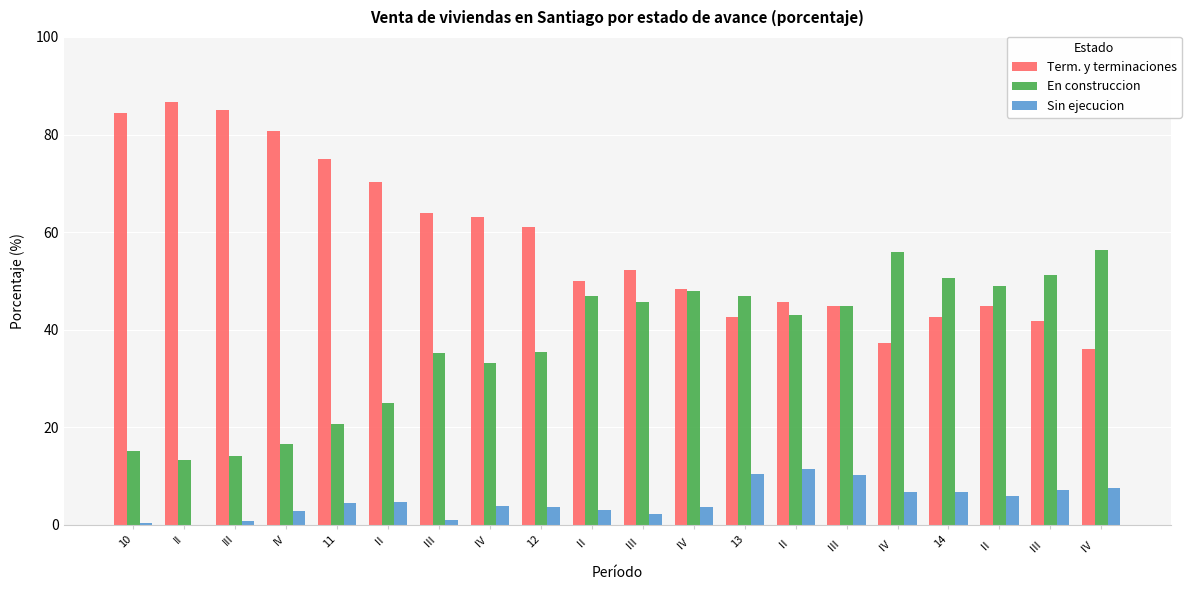

Which series has the largest total across all categories?

Term. y terminaciones